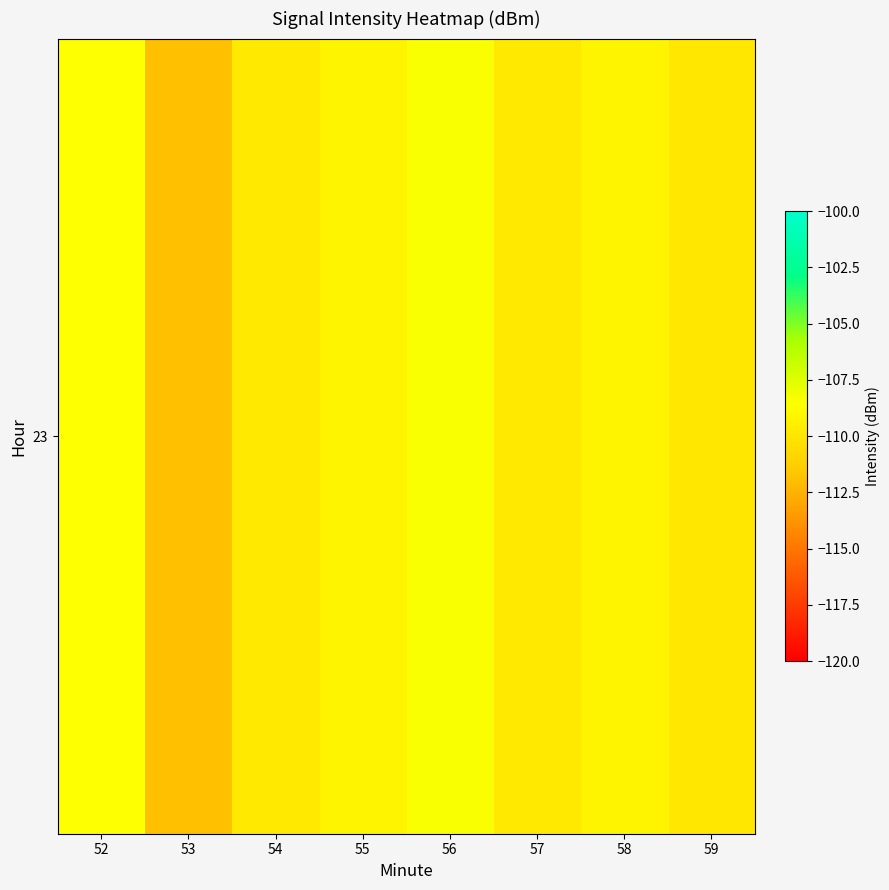

What is the difference between the maximum and minimum values?

3.5